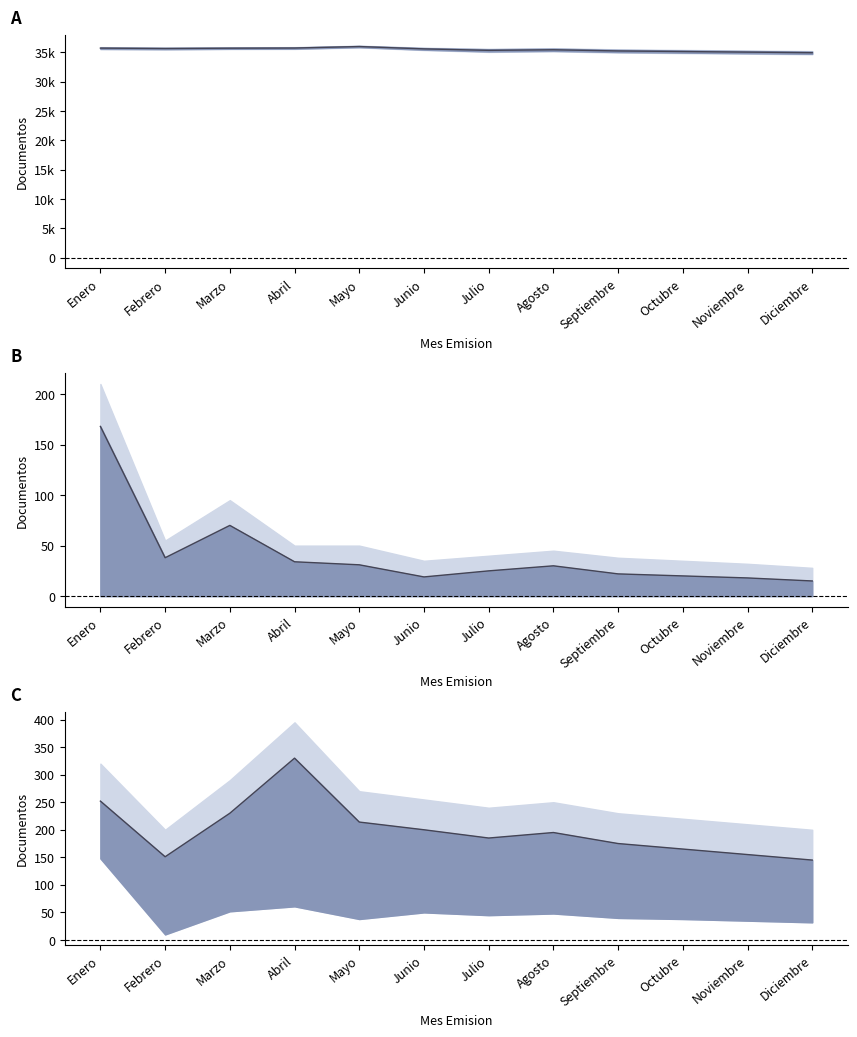

What is the label of the 7th point from the left?

Julio